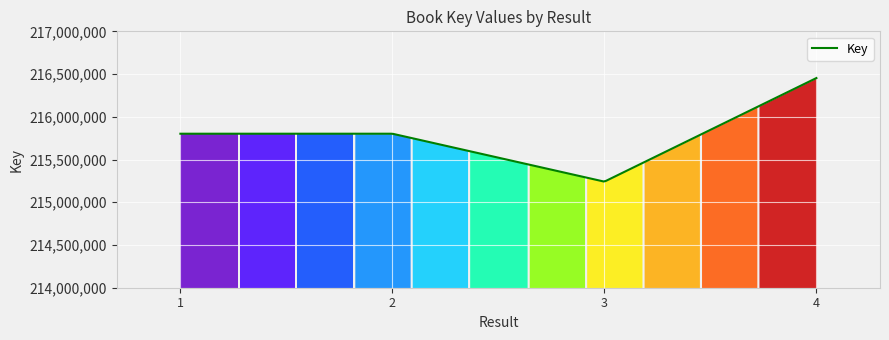

What is the difference between the maximum and minimum values?

1210320.2